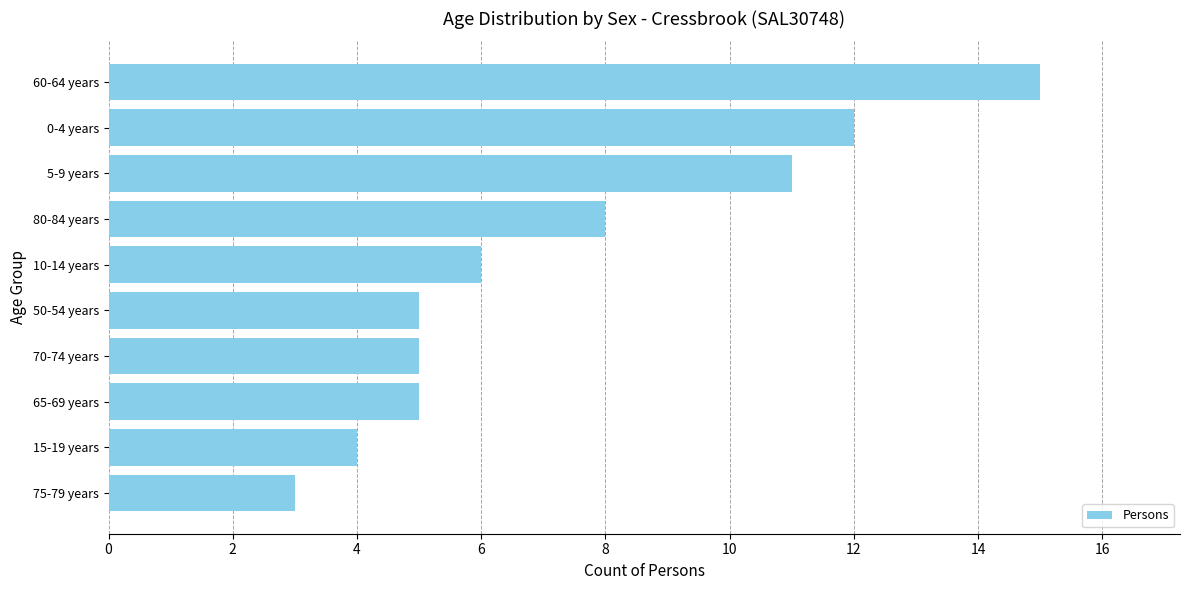

Is it true that the value at 80-84 years is 8?

True